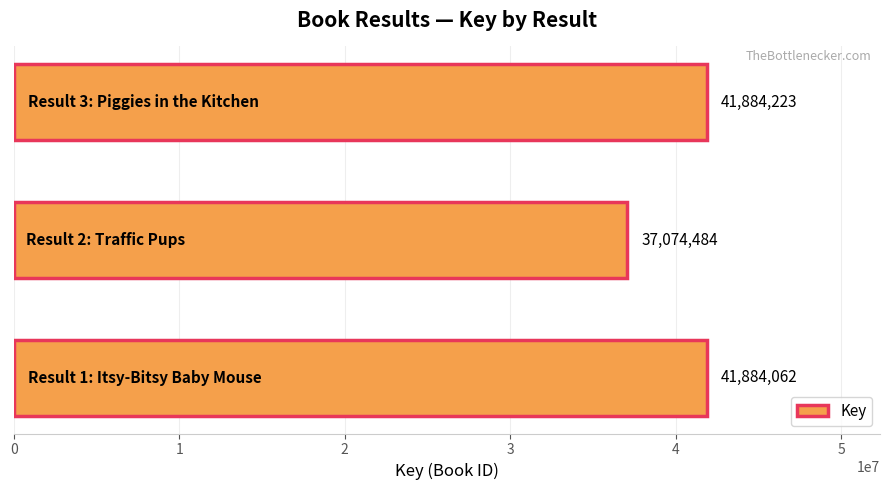

What is the average value?

40280923